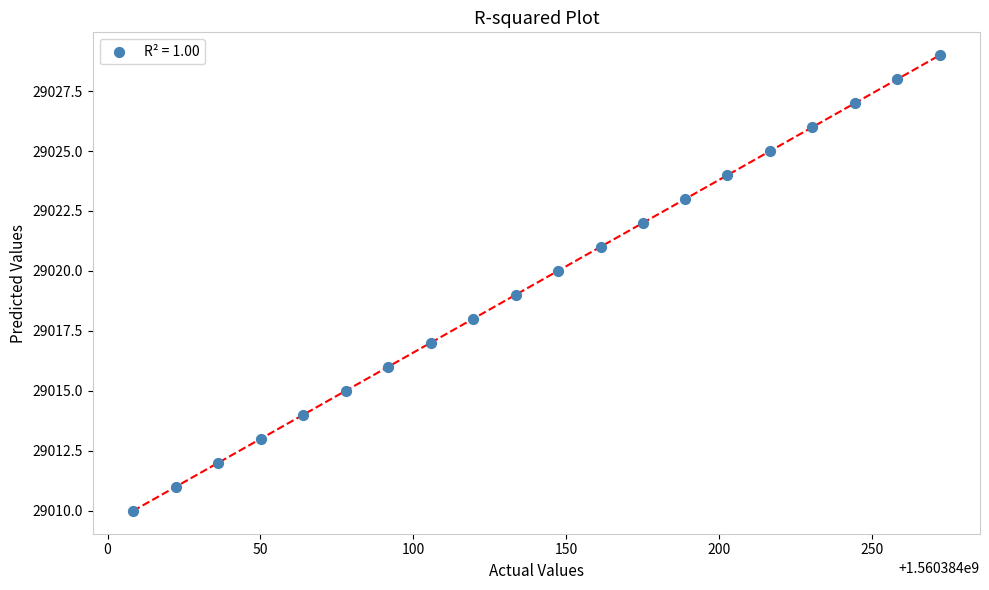

What is the range of Y values (max minus min)?

19